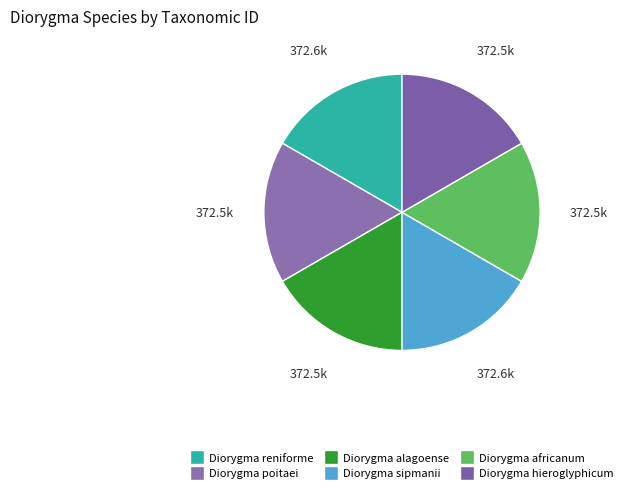

Count the number of slices in the pie.

6